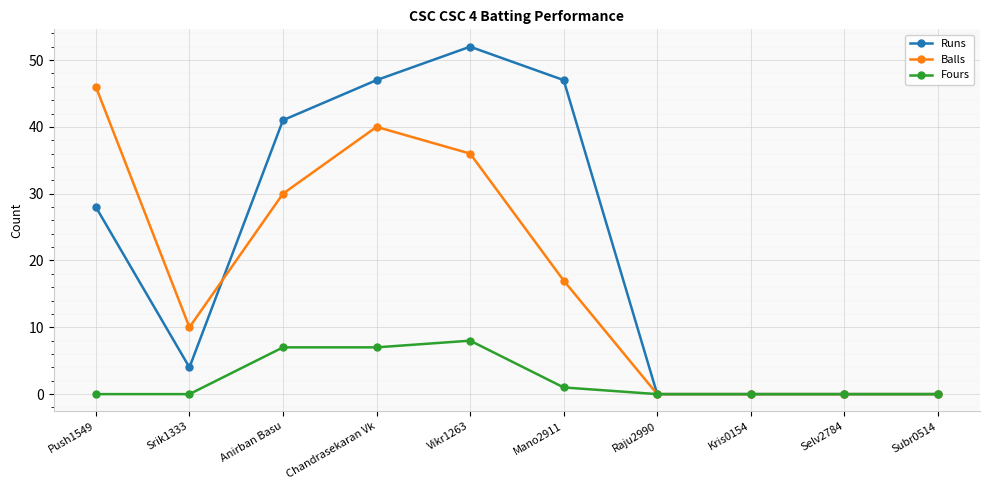

Is this an area chart (filled region under the line)?

No